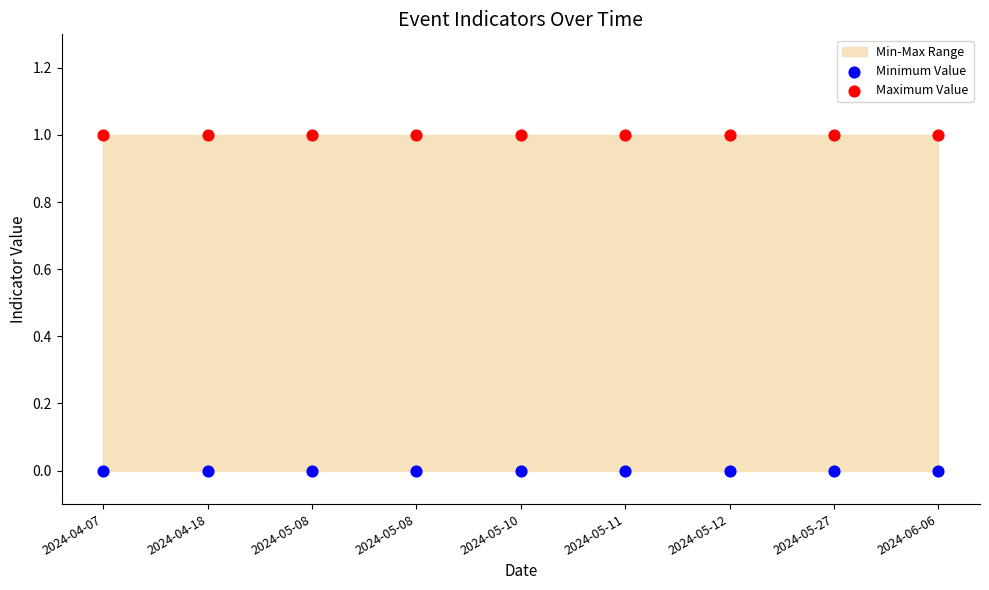

Which series contains the lowest Y value?

Minimum Value